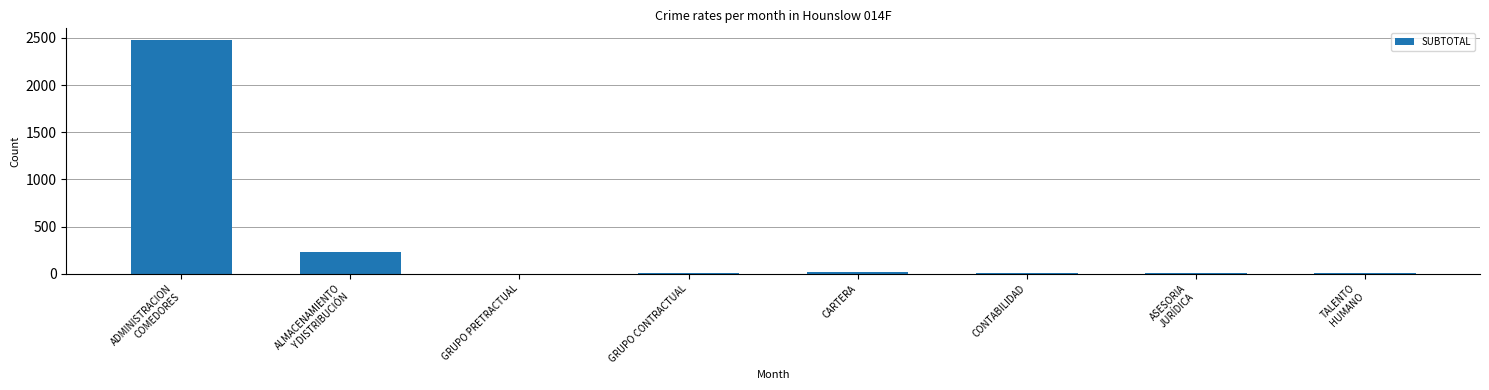

What is the greatest value displayed?

2478